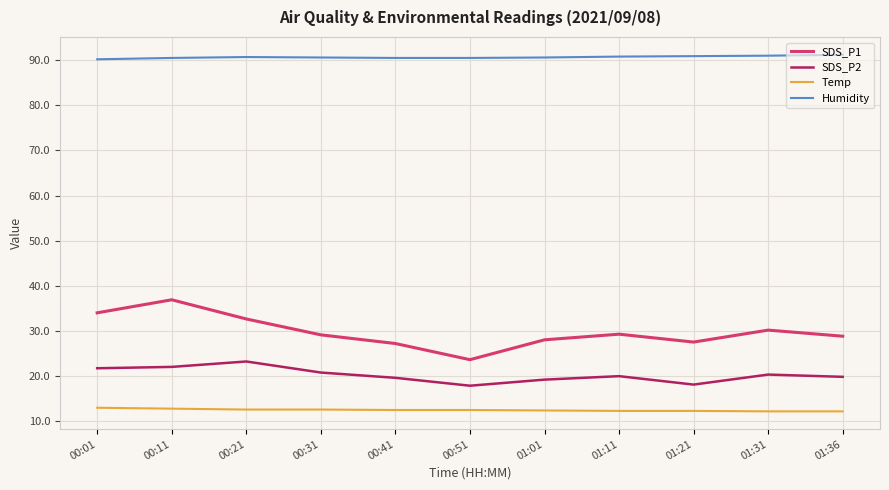

Is the value of SDS_P2 at 01:11 greater than the value of Humidity at 01:31?

No